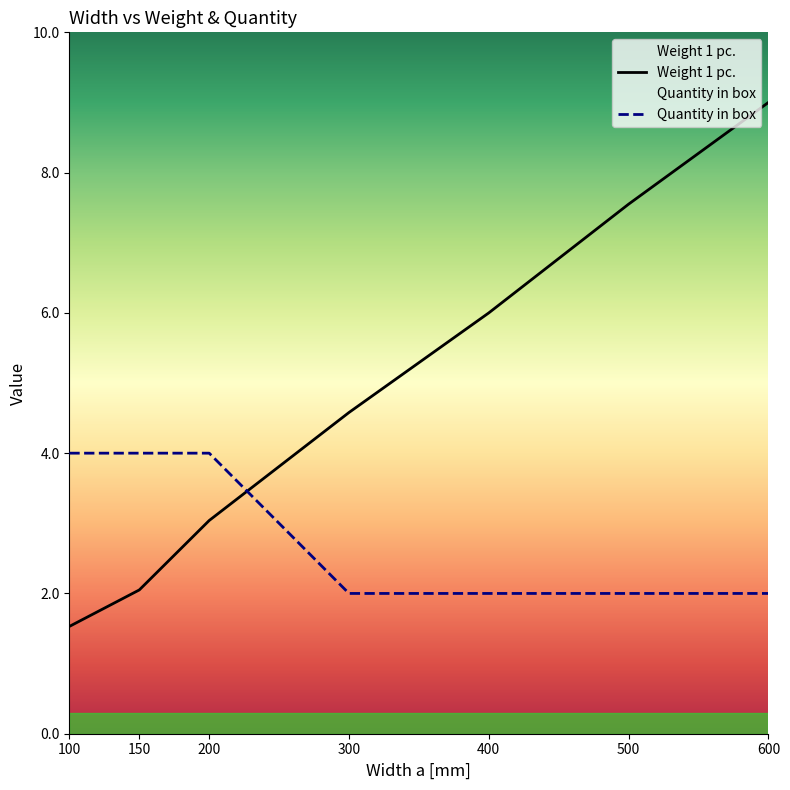

Which series changed the most between 100 and 300?

Weight 1 pc.